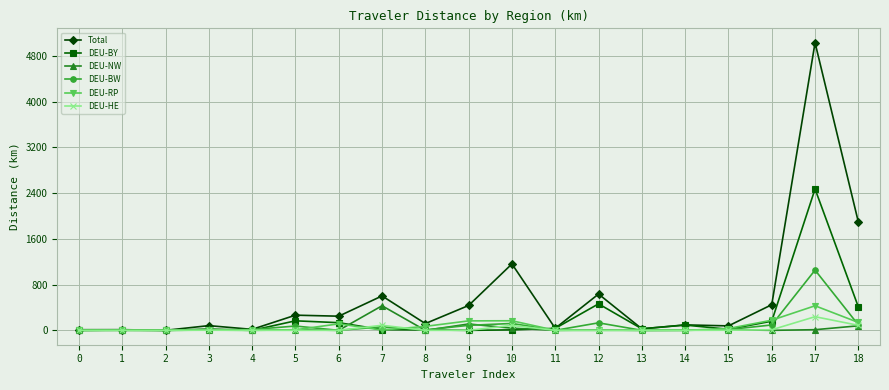

Which series has the widest spread of values?

Total